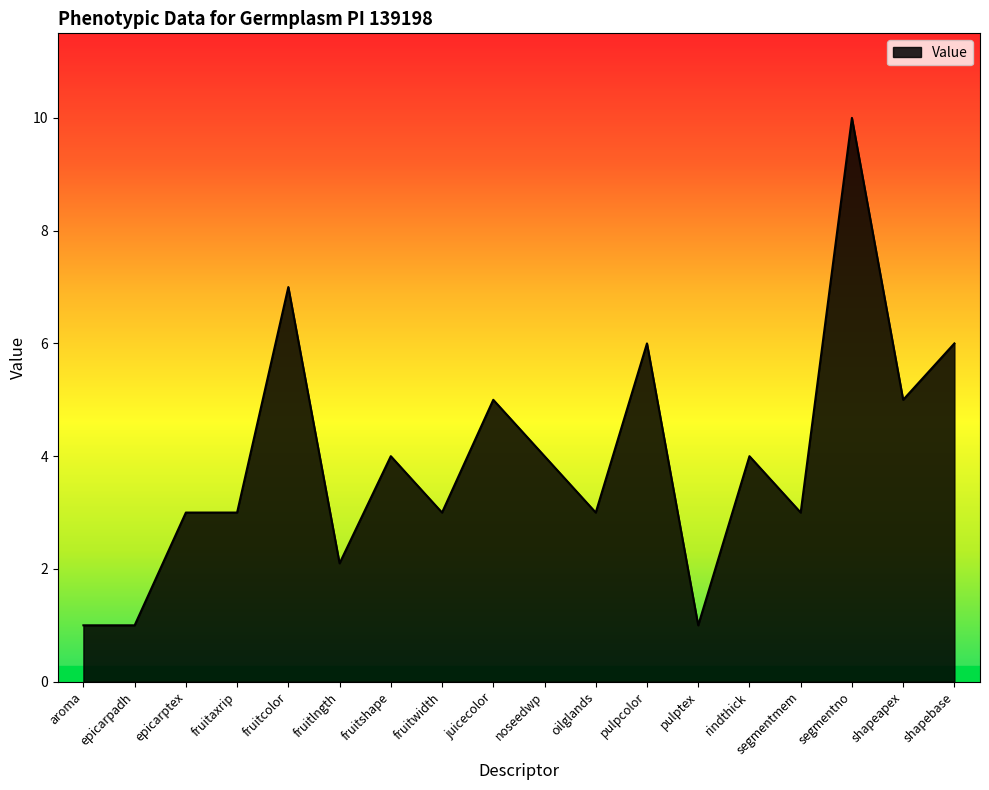

Reading left to right, transcribe all the data shown in this chart.

aroma=1.0	epicarpadh=1.0	epicarptex=3.0	fruitaxrip=3.0	fruitcolor=7.0	fruitlngth=2.1	fruitshape=4.0	fruitwidth=3.0	juicecolor=5.0	noseedwp=4.0	oilglands=3.0	pulpcolor=6.0	pulptex=1.0	rindthick=4.0	segmentmem=3.0	segmentno=10.0	shapeapex=5.0	shapebase=6.0